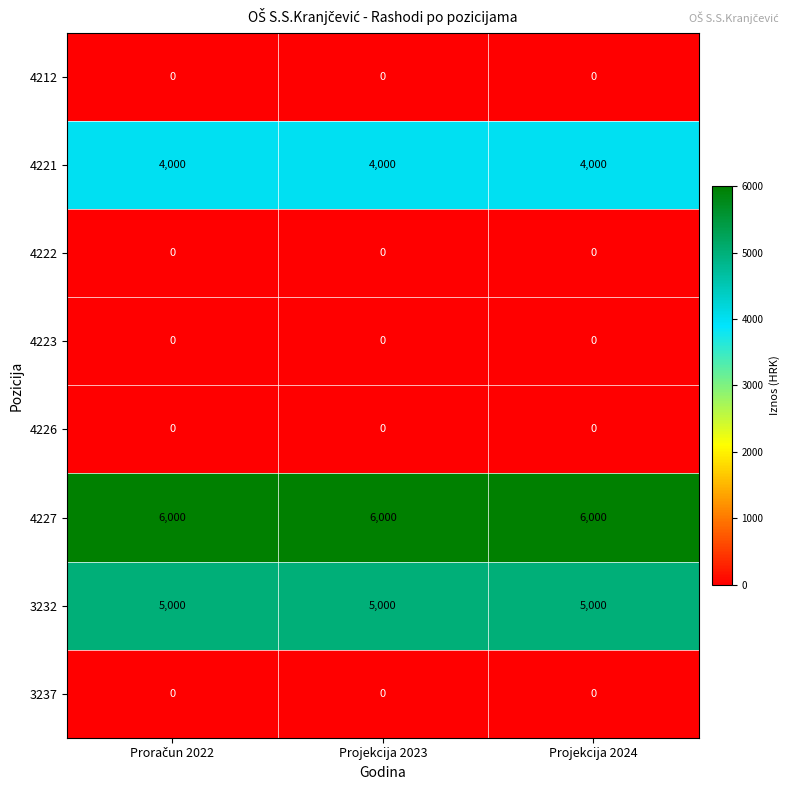

Which series has the largest total across all categories?

4227